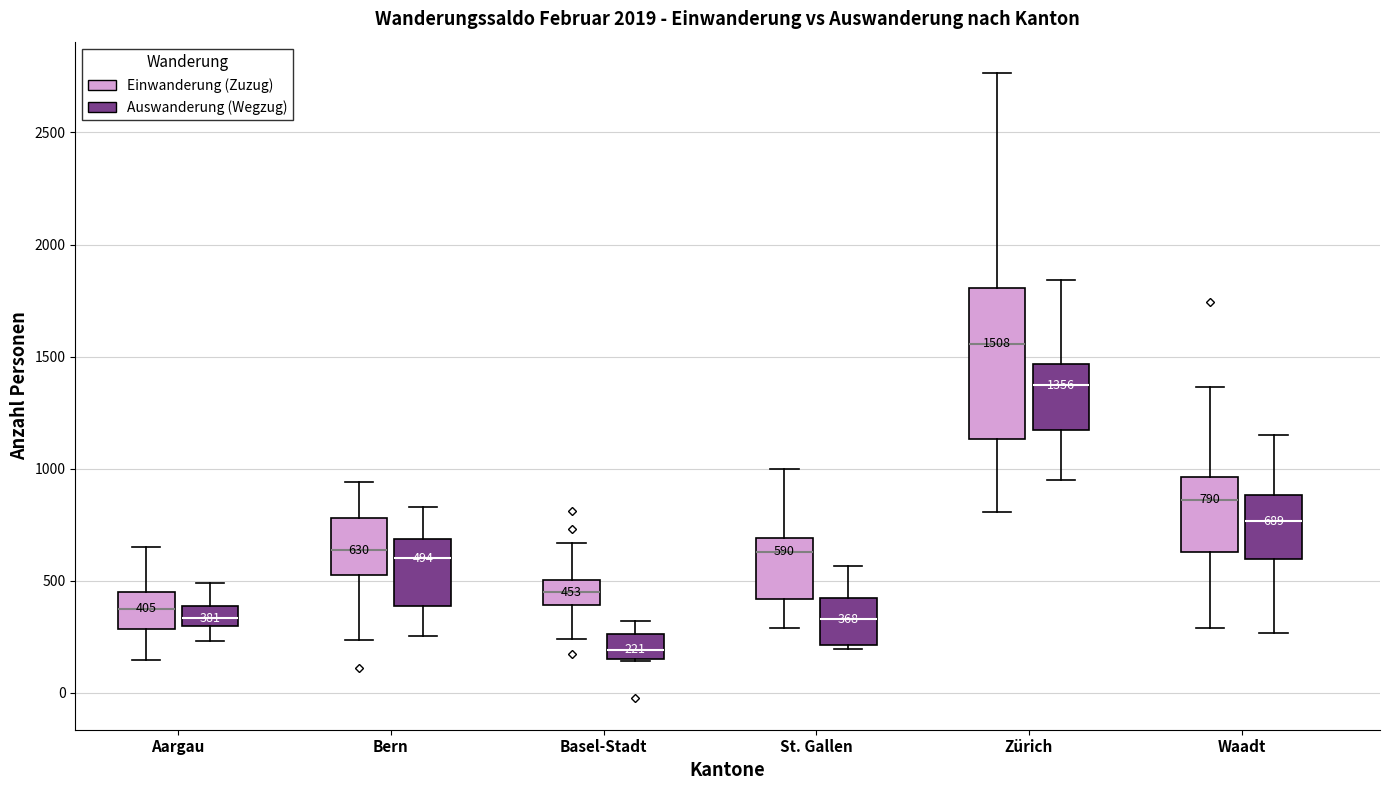

Which box is the tallest, from its lower edge to its upper edge?

Zürich (Einwanderung (Zuzug))